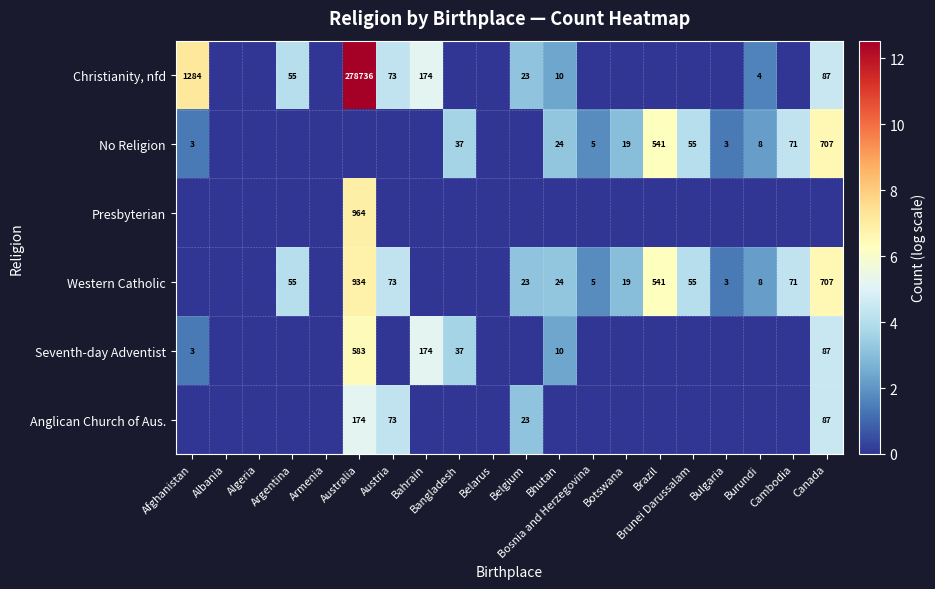

How many positive values does the Anglican Church of Aus. series have?

4